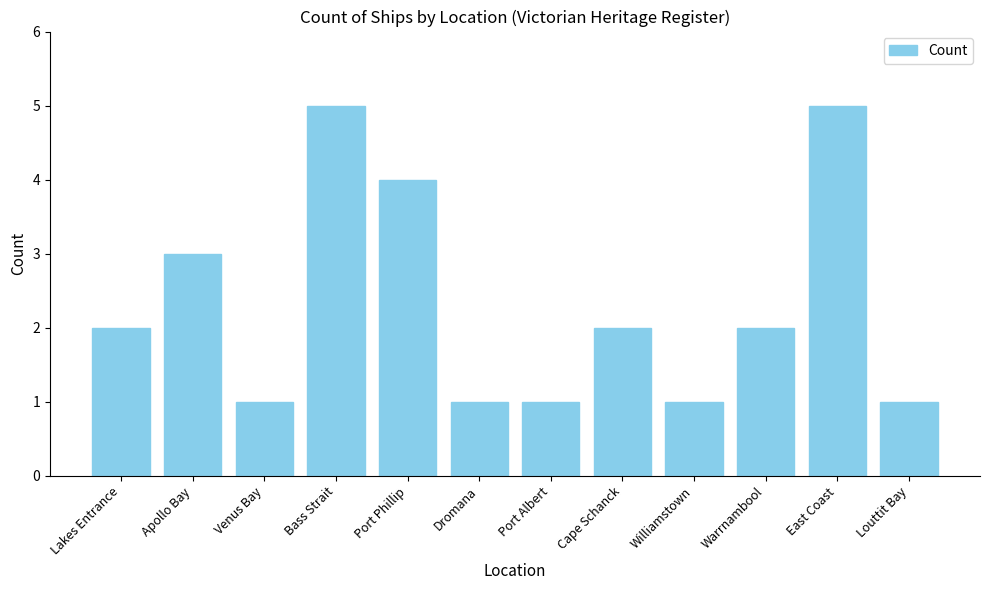

Between Apollo Bay and Dromana, which is larger?

Apollo Bay